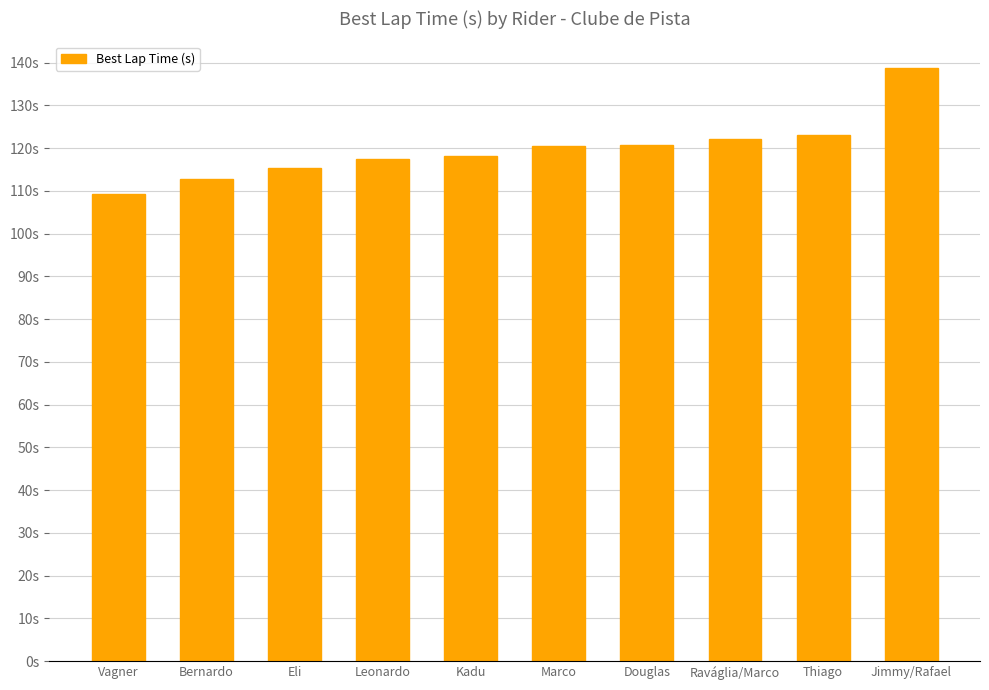

Between Eli and Leonardo, which is larger?

Leonardo